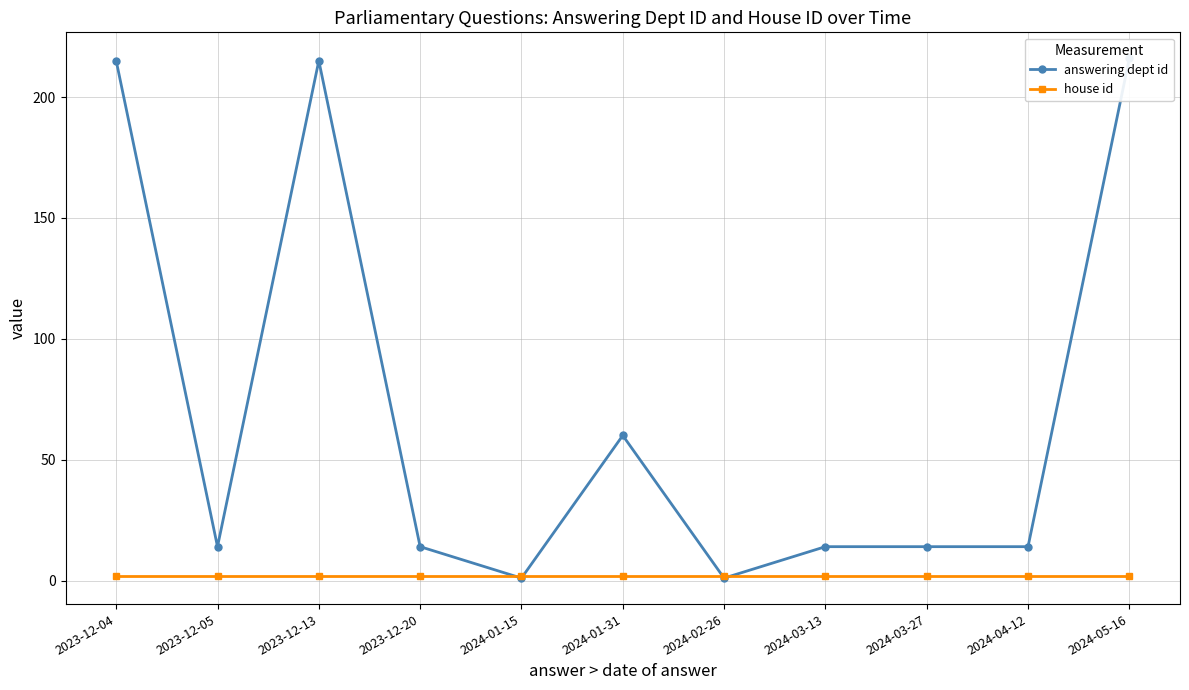

What is the highest value of the house id series?

2